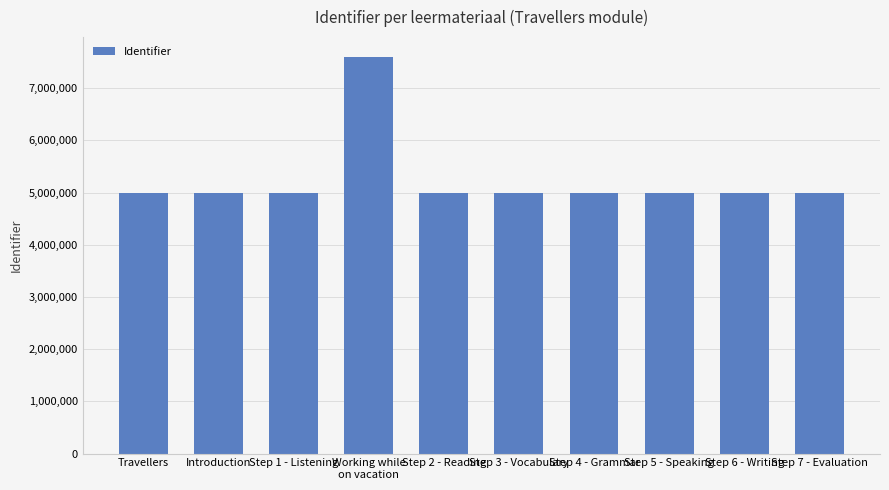

What is the label of the 9th bar from the right?

Introduction